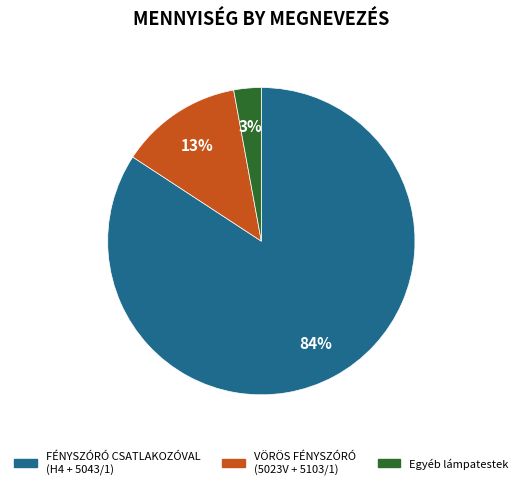

Does any single category account for the majority?

Yes